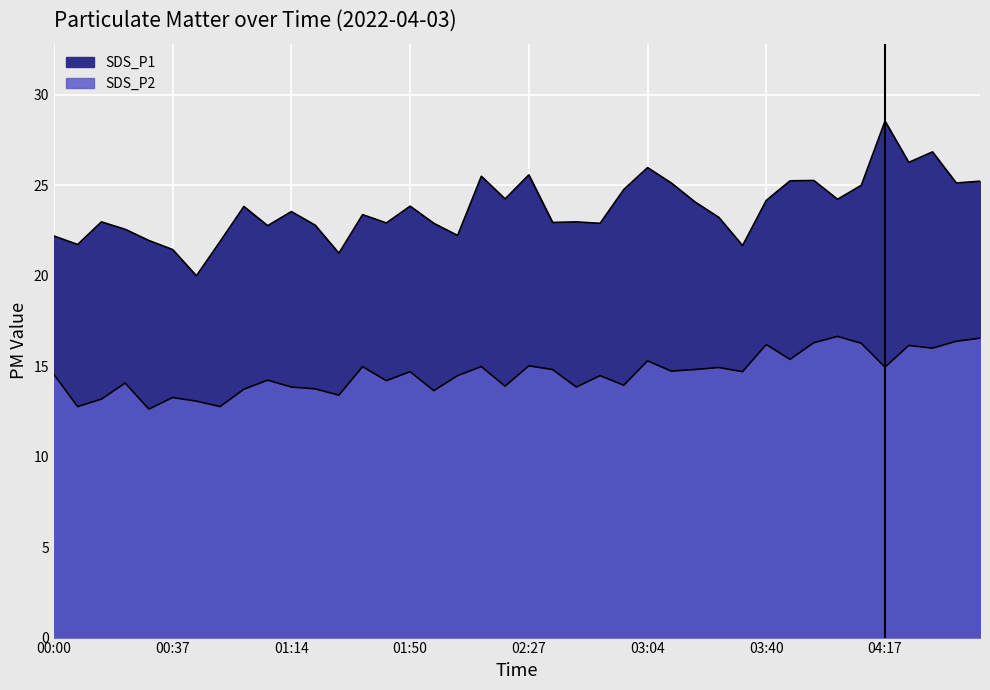

What is the sum of the SDS_P2 values at 01:06 and 00:59?

28.0